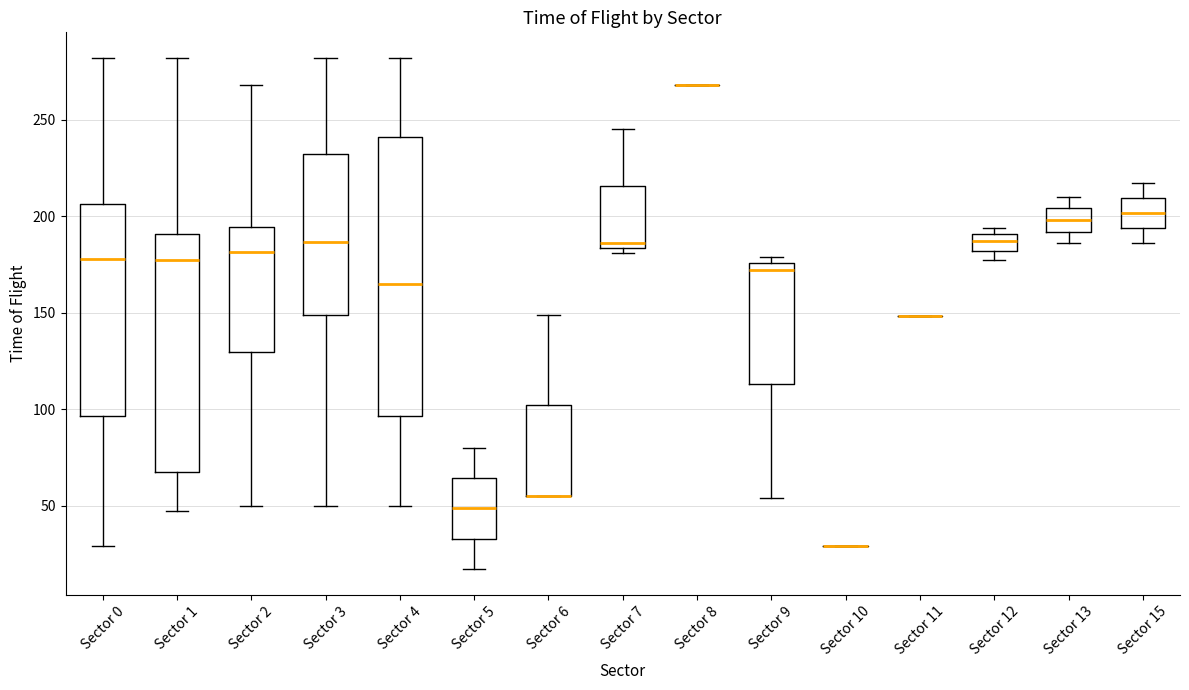

Where is the upper edge of the box for Sector 9 on the y-axis? The values are not printed on the chart, so give them approximately, as read against the axis.

175